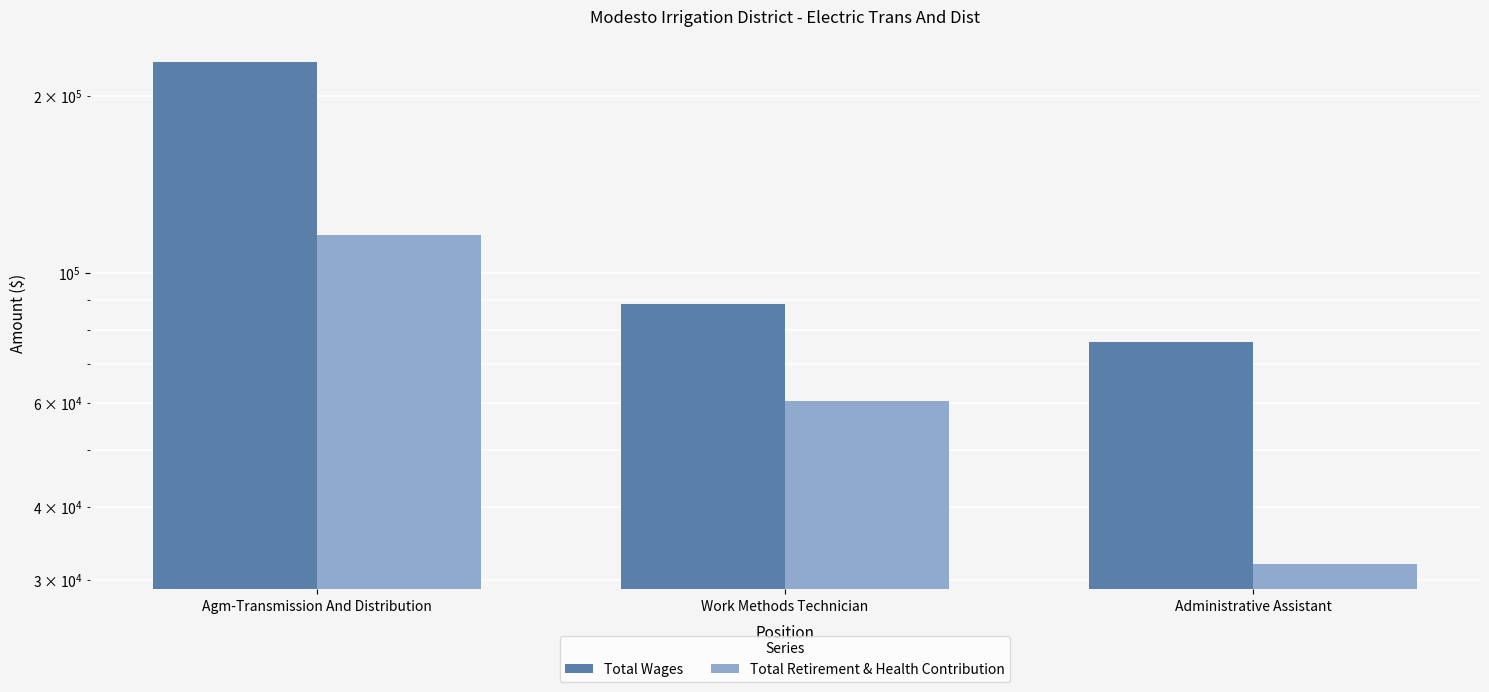

Is the value of Total Retirement & Health Contribution at Administrative Assistant greater than the value of Total Wages at Agm-Transmission And Distribution?

No